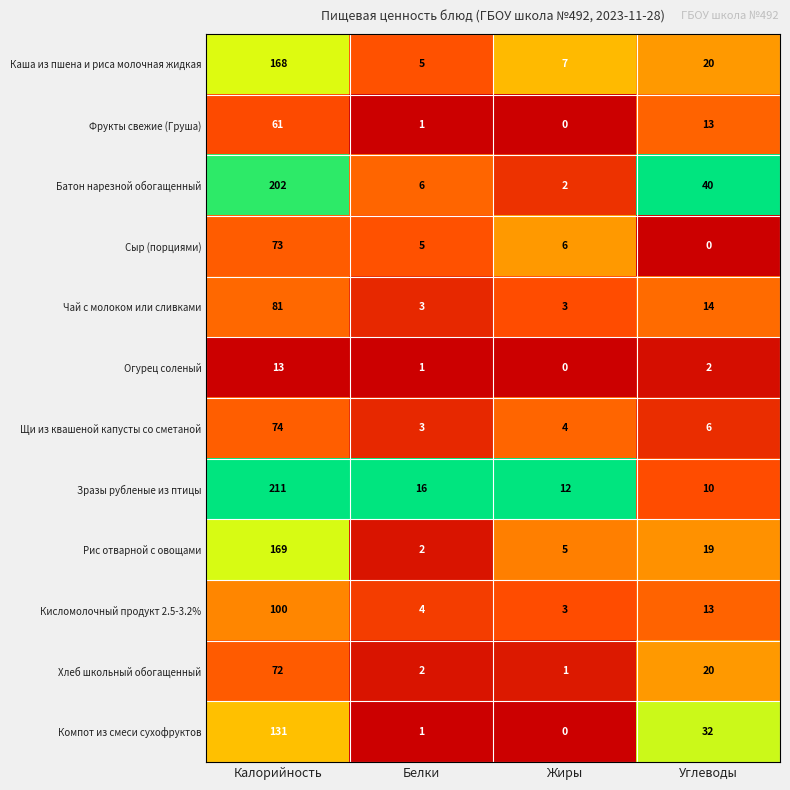

List the series in order of their peak value, lowest first.

Огурец соленый, Фрукты свежие (Груша), Хлеб школьный обогащенный, Сыр (порциями), Щи из квашеной капусты со сметаной, Чай с молоком или сливками, Кисломолочный продукт 2.5-3.2%, Компот из смеси сухофруктов, Каша из пшена и риса молочная жидкая, Рис отварной с овощами, Батон нарезной обогащенный, Зразы рубленые из птицы